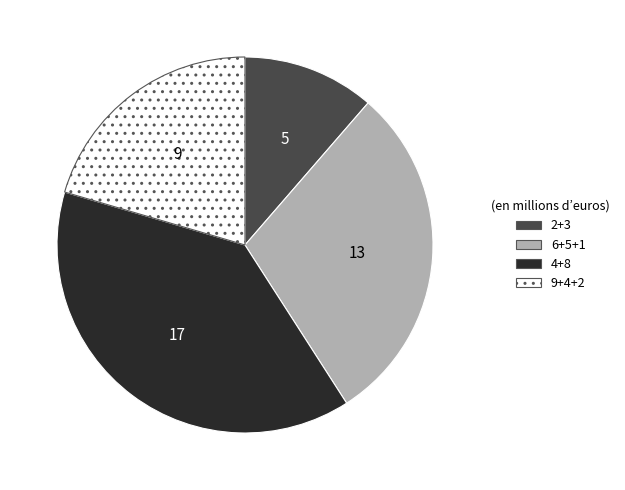

Rank the categories by value from lowest to highest.

2+3, 9+4+2, 6+5+1, 4+8